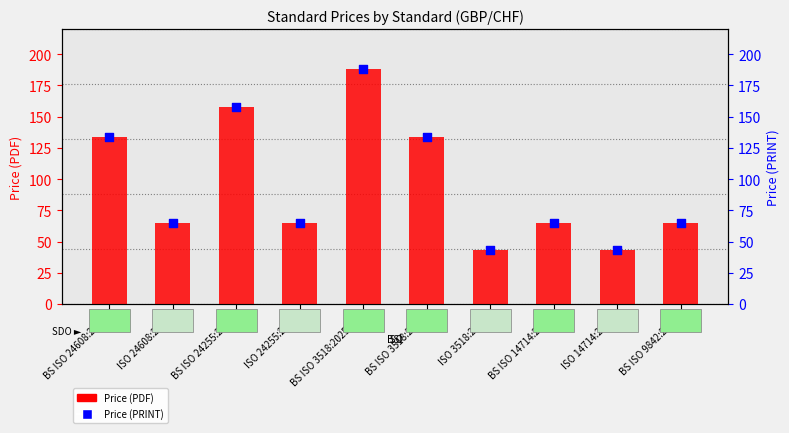

What are all the series names shown in the legend?

Price (PDF), Price (PRINT)